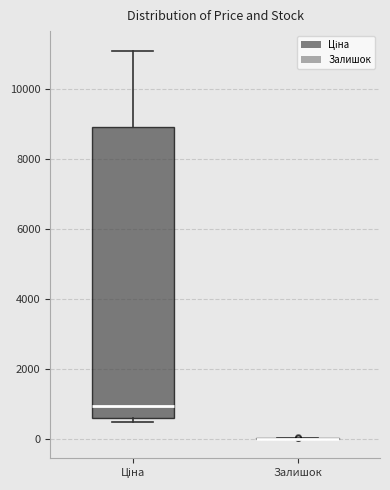

Reading left to right, read every box against the y-axis: the position of its median line, the range the box covers, and the ends of its whiskers. The values are not printed on the chart, so give them approximately, as read against the axis.

Ціна: median 1000, box 600 to 9000, whiskers 400 to 11200
Залишок: box collapsed to a line at 0, whiskers 0 to 0